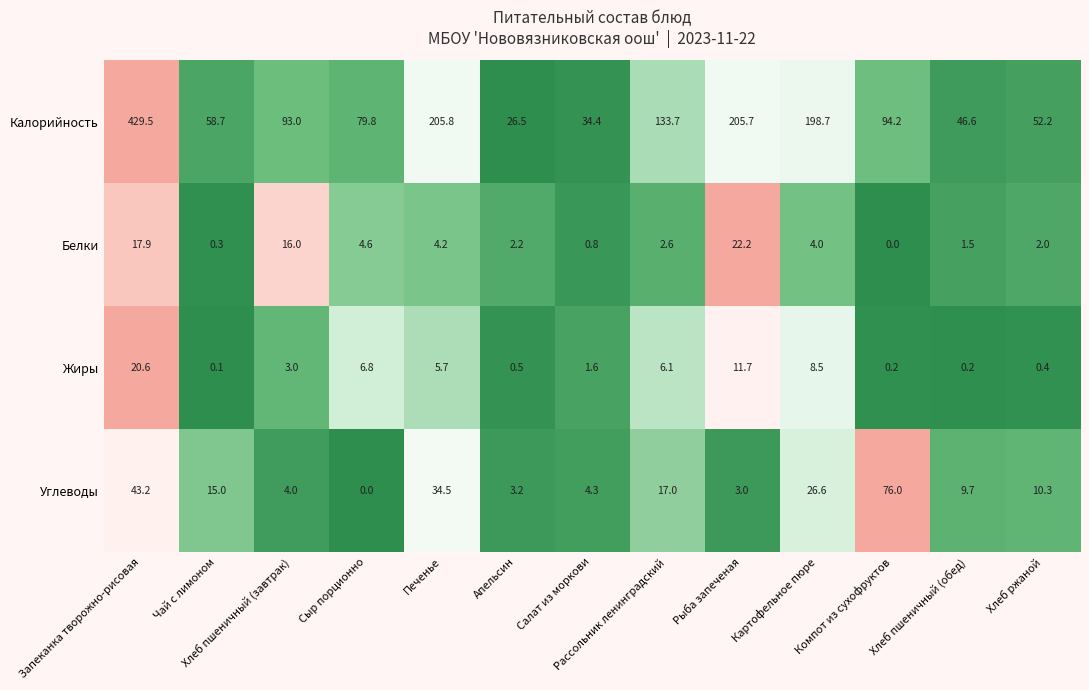

Read the Белки value at Хлеб пшеничный (обед).

1.5